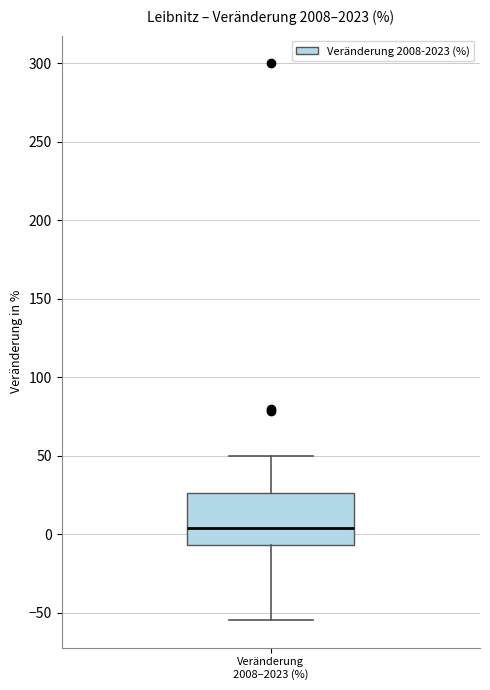

Transcribe this box plot: give where the median line is, the range the box spans, and where the two whiskers end, as read against the y-axis. The values are not printed on the chart, so give them approximately, as read against the axis.

median 5, box -5 to 25, whiskers -55 to 50